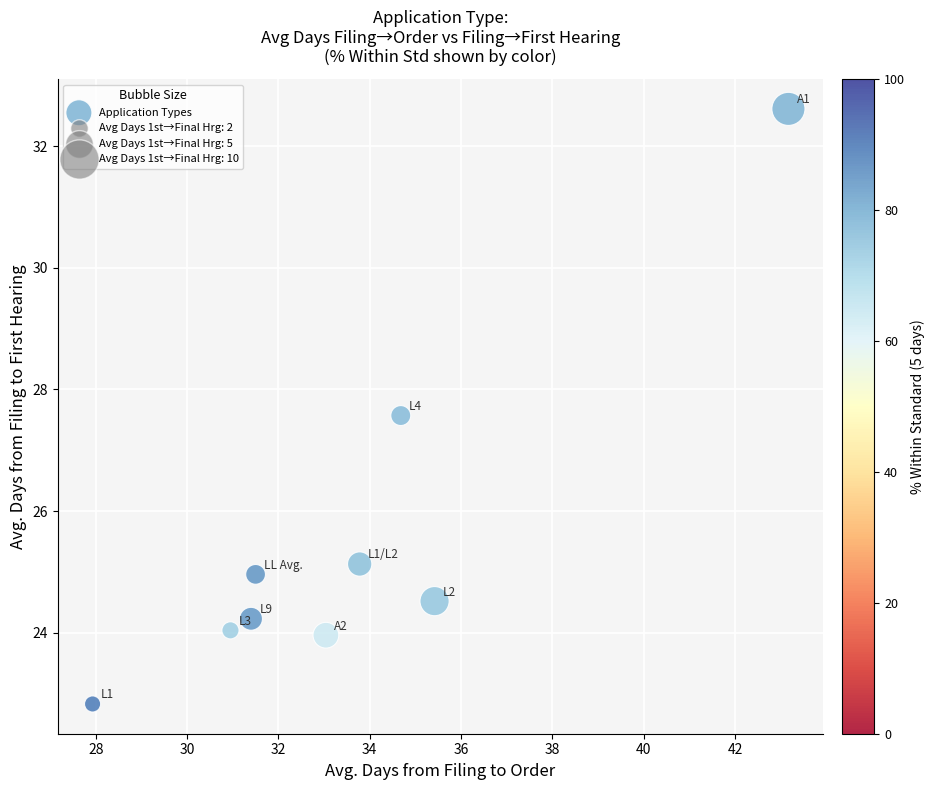

What is the range of X values (max minus min)?

15.2